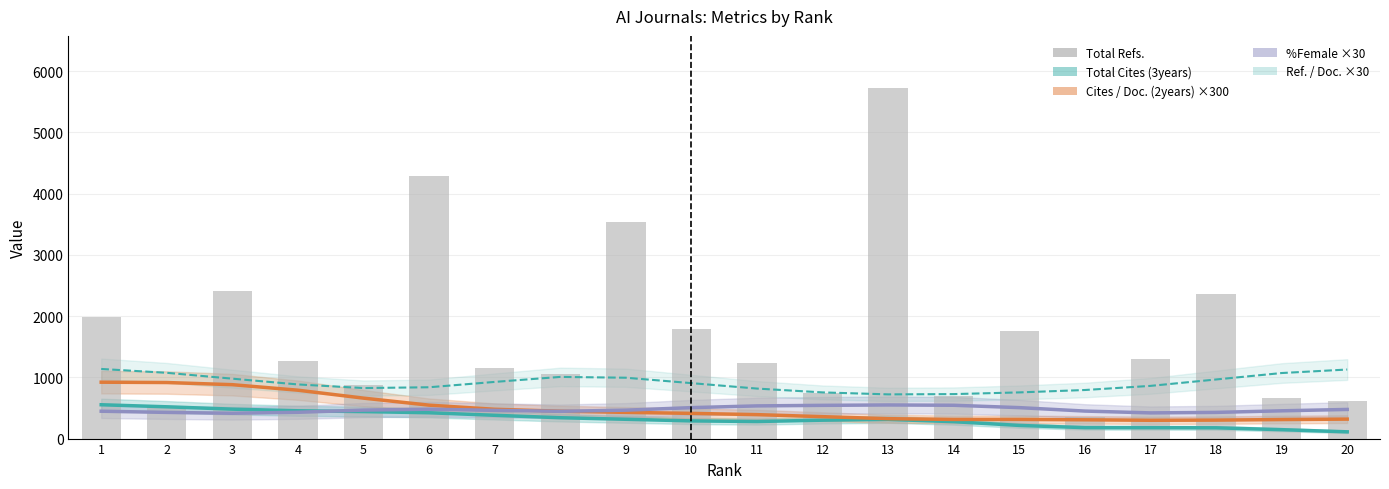

What is the difference between the maximum and minimum values?

5362